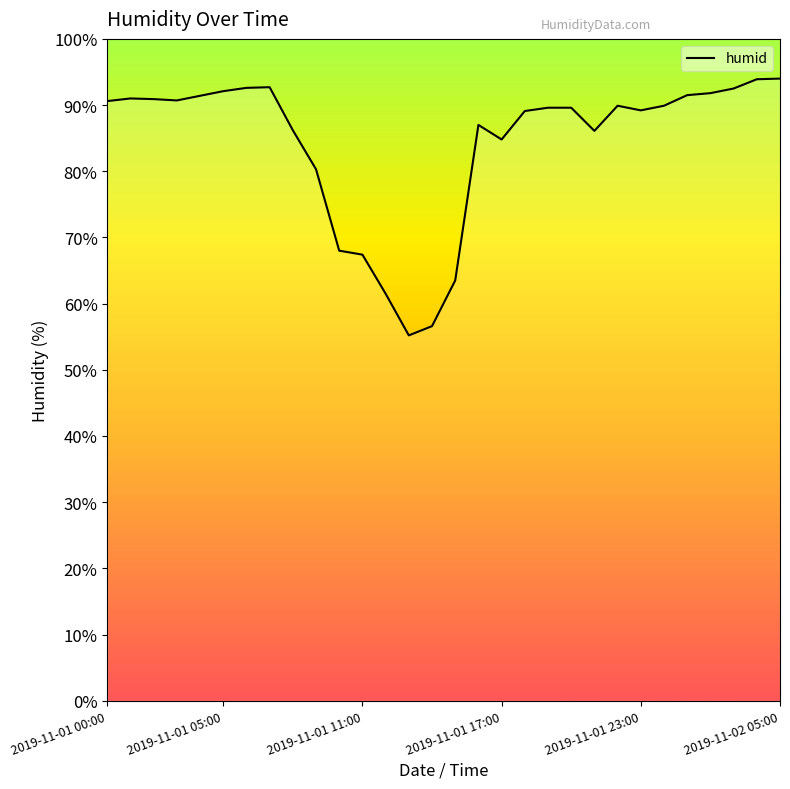

List the labels in order of value, smallest first.

13, 14, 12, 15, 11, 10, 9, 17, 21, 8, 16, 18, 23, 19, 20, 22, 24, 2019-11-01 00:00, 2019-11-01 17:00, 2019-11-01 11:00, 2019-11-01 05:00, 2019-11-01 23:00, 25, 26, 2019-11-02 05:00, 27, 6, 7, 28, 29